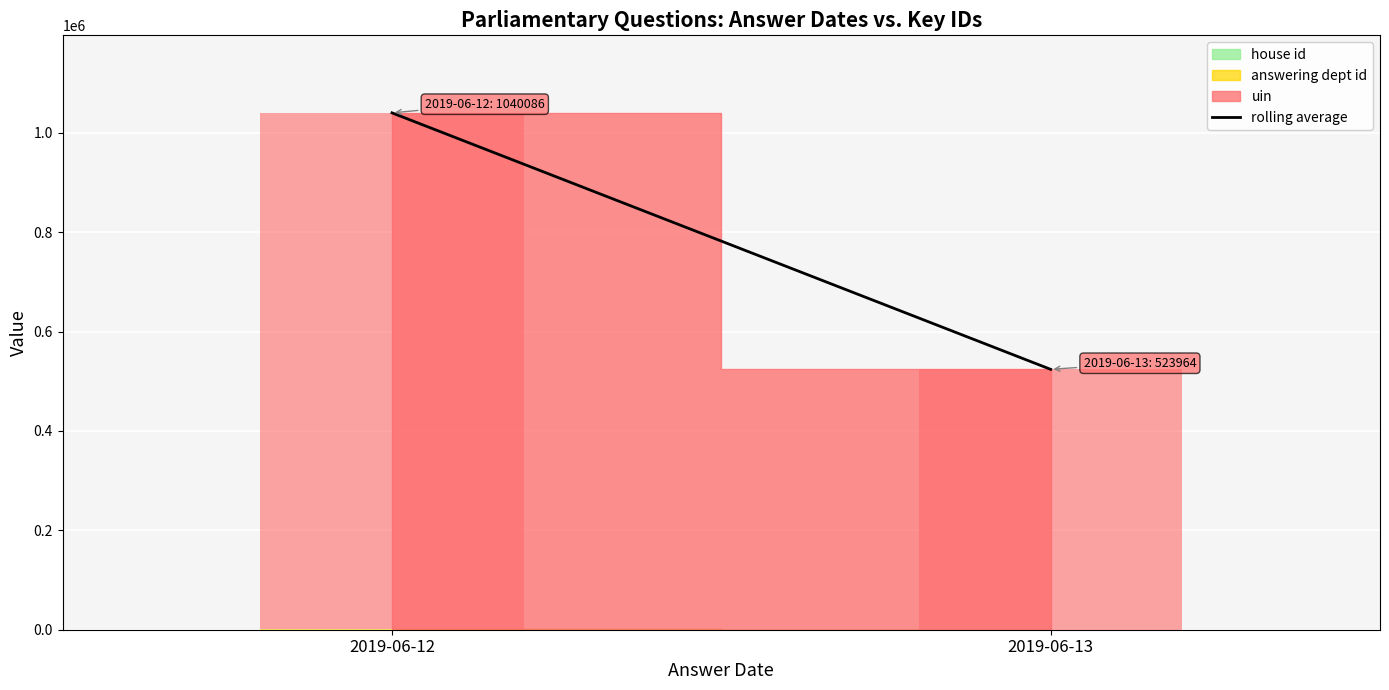

Reading left to right, list all the values displayed in this chart.

2019-06-12=1040086	2019-06-13=523964